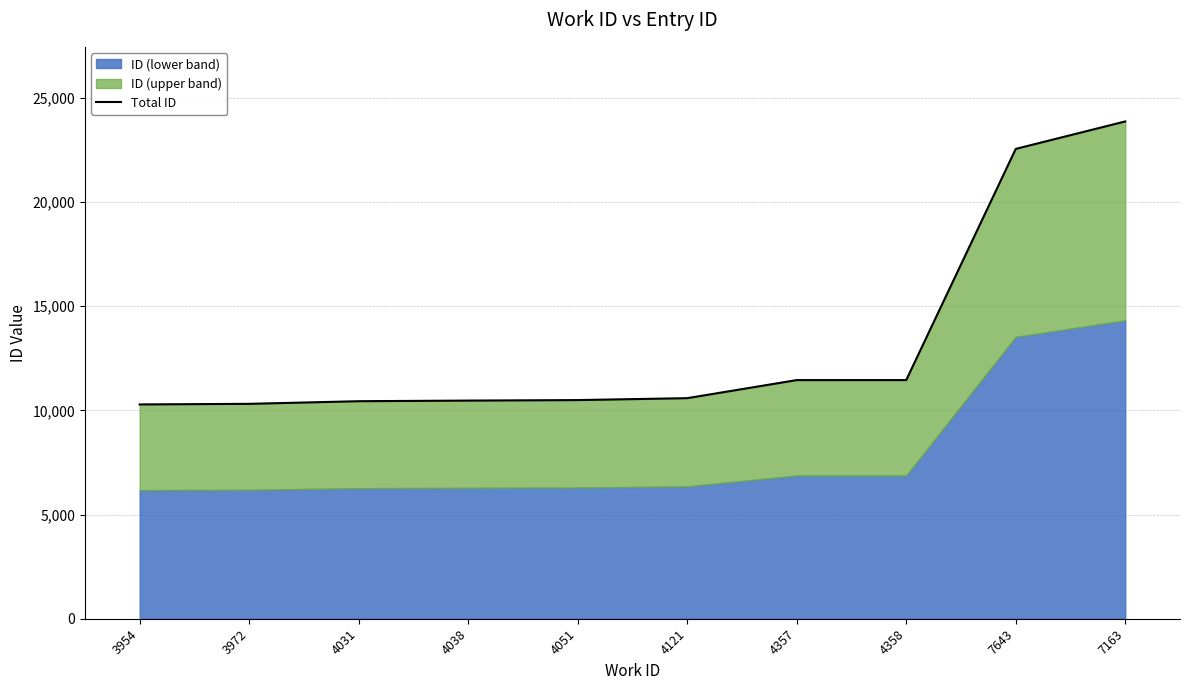

Which has a higher value, 4121 or 3954?

4121